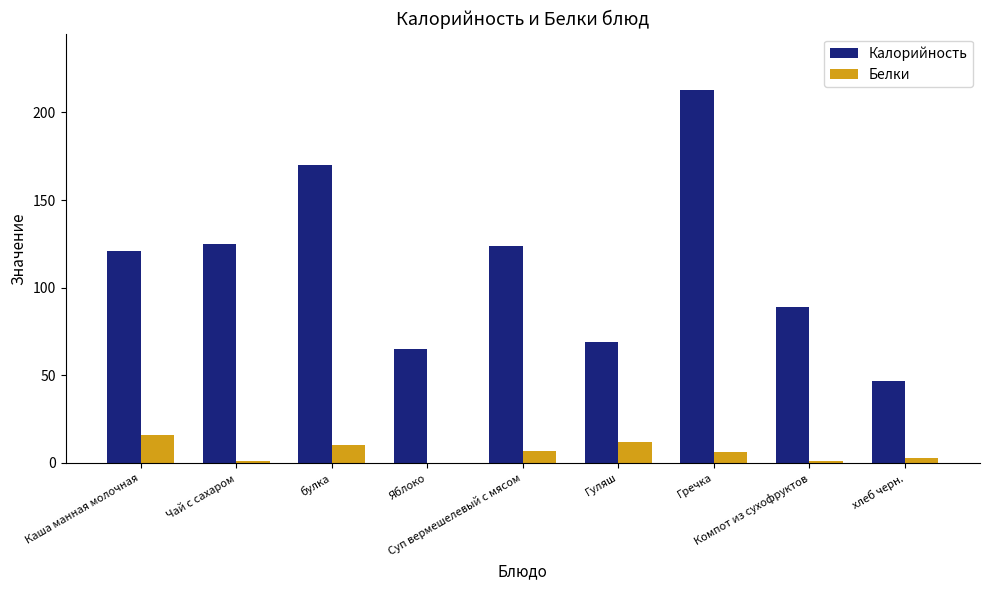

What is the maximum value shown in the chart?

213